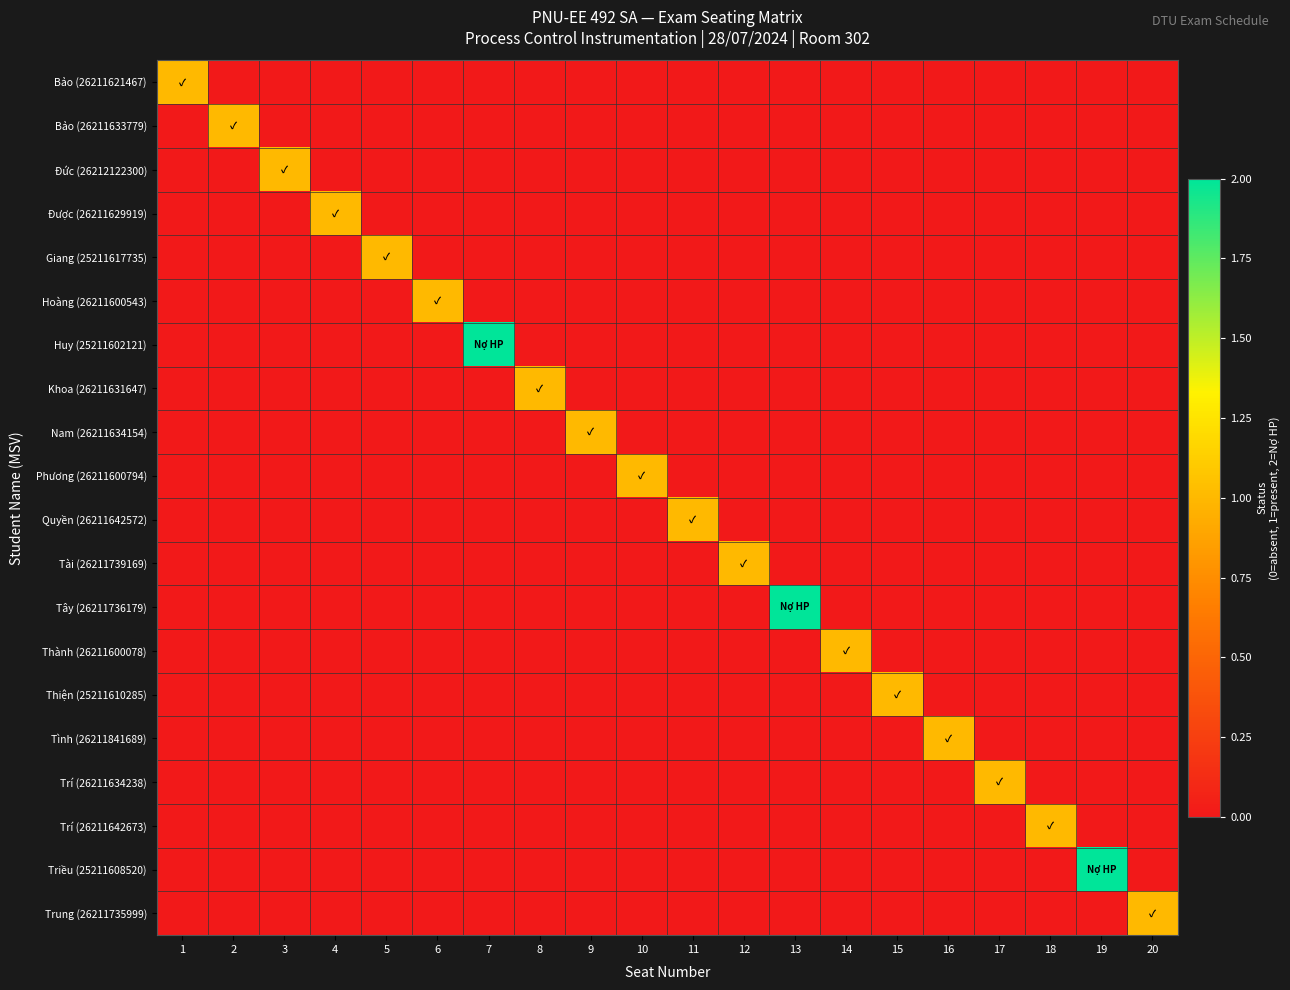

Reading right to left, transcribe all the data shown in this chart.

Bảo (26211621467): 20=0	19=0	18=0	17=0	16=0	15=0	14=0	13=0	12=0	11=0	10=0	9=0	8=0	7=0	6=0	5=0	4=0	3=0	2=0	1=1
Bảo (26211633779): 20=0	19=0	18=0	17=0	16=0	15=0	14=0	13=0	12=0	11=0	10=0	9=0	8=0	7=0	6=0	5=0	4=0	3=0	2=1	1=0
Đức (26212122300): 20=0	19=0	18=0	17=0	16=0	15=0	14=0	13=0	12=0	11=0	10=0	9=0	8=0	7=0	6=0	5=0	4=0	3=1	2=0	1=0
Được (26211629919): 20=0	19=0	18=0	17=0	16=0	15=0	14=0	13=0	12=0	11=0	10=0	9=0	8=0	7=0	6=0	5=0	4=1	3=0	2=0	1=0
Giang (25211617735): 20=0	19=0	18=0	17=0	16=0	15=0	14=0	13=0	12=0	11=0	10=0	9=0	8=0	7=0	6=0	5=1	4=0	3=0	2=0	1=0
Hoàng (26211600543): 20=0	19=0	18=0	17=0	16=0	15=0	14=0	13=0	12=0	11=0	10=0	9=0	8=0	7=0	6=1	5=0	4=0	3=0	2=0	1=0
Huy (25211602121): 20=0	19=0	18=0	17=0	16=0	15=0	14=0	13=0	12=0	11=0	10=0	9=0	8=0	7=2	6=0	5=0	4=0	3=0	2=0	1=0
Khoa (26211631647): 20=0	19=0	18=0	17=0	16=0	15=0	14=0	13=0	12=0	11=0	10=0	9=0	8=1	7=0	6=0	5=0	4=0	3=0	2=0	1=0
Nam (26211634154): 20=0	19=0	18=0	17=0	16=0	15=0	14=0	13=0	12=0	11=0	10=0	9=1	8=0	7=0	6=0	5=0	4=0	3=0	2=0	1=0
Phương (26211600794): 20=0	19=0	18=0	17=0	16=0	15=0	14=0	13=0	12=0	11=0	10=1	9=0	8=0	7=0	6=0	5=0	4=0	3=0	2=0	1=0
Quyền (26211642572): 20=0	19=0	18=0	17=0	16=0	15=0	14=0	13=0	12=0	11=1	10=0	9=0	8=0	7=0	6=0	5=0	4=0	3=0	2=0	1=0
Tài (26211739169): 20=0	19=0	18=0	17=0	16=0	15=0	14=0	13=0	12=1	11=0	10=0	9=0	8=0	7=0	6=0	5=0	4=0	3=0	2=0	1=0
Tây (26211736179): 20=0	19=0	18=0	17=0	16=0	15=0	14=0	13=2	12=0	11=0	10=0	9=0	8=0	7=0	6=0	5=0	4=0	3=0	2=0	1=0
Thành (26211600078): 20=0	19=0	18=0	17=0	16=0	15=0	14=1	13=0	12=0	11=0	10=0	9=0	8=0	7=0	6=0	5=0	4=0	3=0	2=0	1=0
Thiện (25211610285): 20=0	19=0	18=0	17=0	16=0	15=1	14=0	13=0	12=0	11=0	10=0	9=0	8=0	7=0	6=0	5=0	4=0	3=0	2=0	1=0
Tình (26211841689): 20=0	19=0	18=0	17=0	16=1	15=0	14=0	13=0	12=0	11=0	10=0	9=0	8=0	7=0	6=0	5=0	4=0	3=0	2=0	1=0
Trí (26211634238): 20=0	19=0	18=0	17=1	16=0	15=0	14=0	13=0	12=0	11=0	10=0	9=0	8=0	7=0	6=0	5=0	4=0	3=0	2=0	1=0
Trí (26211642673): 20=0	19=0	18=1	17=0	16=0	15=0	14=0	13=0	12=0	11=0	10=0	9=0	8=0	7=0	6=0	5=0	4=0	3=0	2=0	1=0
Triều (25211608520): 20=0	19=2	18=0	17=0	16=0	15=0	14=0	13=0	12=0	11=0	10=0	9=0	8=0	7=0	6=0	5=0	4=0	3=0	2=0	1=0
Trung (26211735999): 20=1	19=0	18=0	17=0	16=0	15=0	14=0	13=0	12=0	11=0	10=0	9=0	8=0	7=0	6=0	5=0	4=0	3=0	2=0	1=0